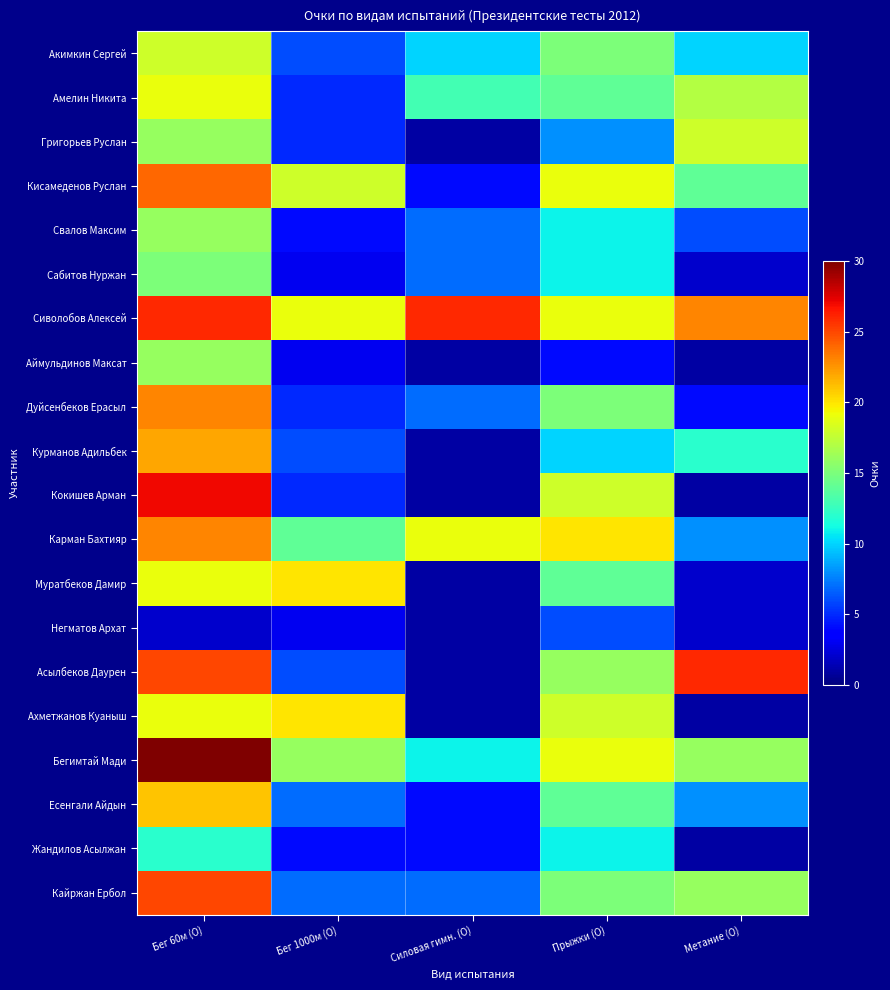

At how many categories does at least one series exceed 11?

5